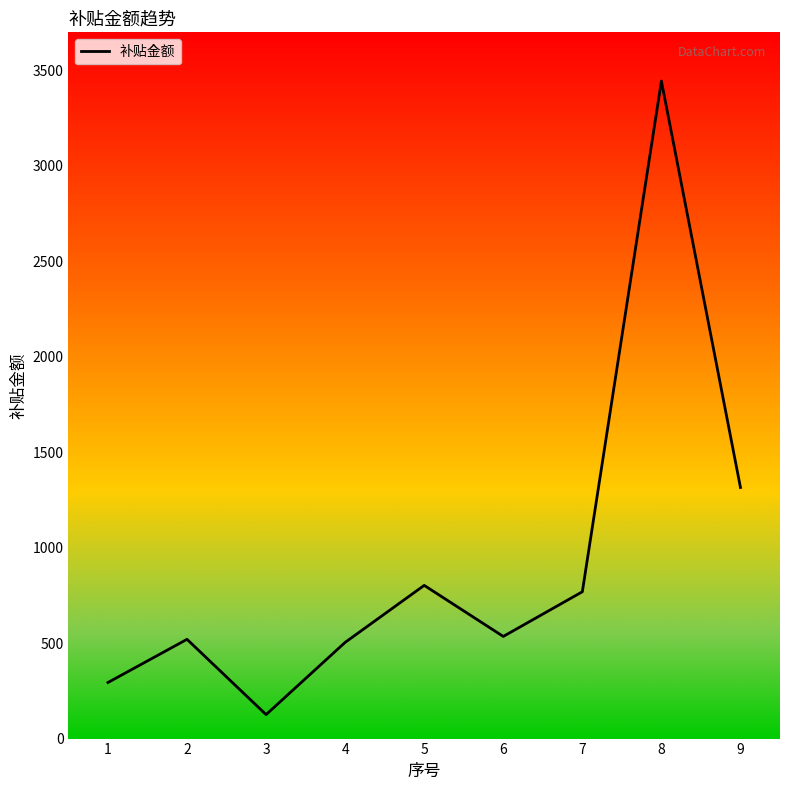

Reading left to right, what are all the values shown in this chart?

293.8	520.0	125.6	504.0	802.7	535.1	769.2	3444.7	1315.5